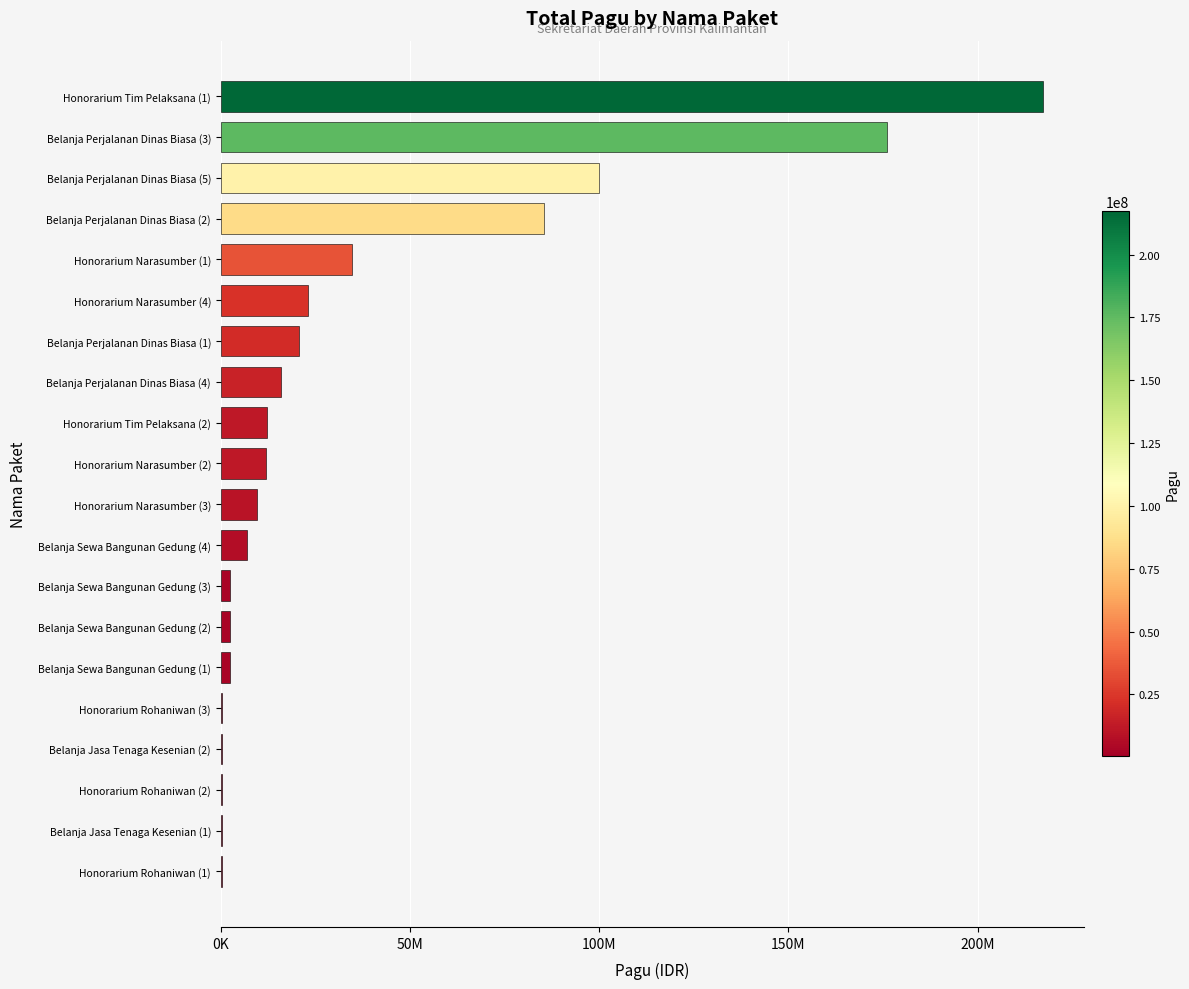

Are the bars grouped side by side (vs. stacked)?

No